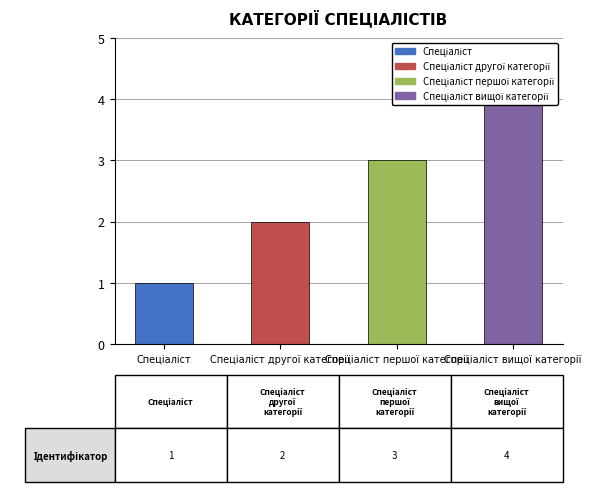

Reading left to right, what are all the values shown in this chart?

Спеціаліст=1	Спеціаліст другої категорії=2	Спеціаліст першої категорії=3	Спеціаліст вищої категорії=4